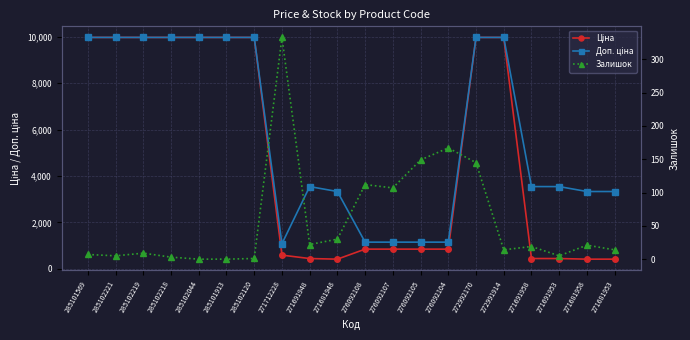

True or false: Доп. ціна and Ціна cross at least once.

False